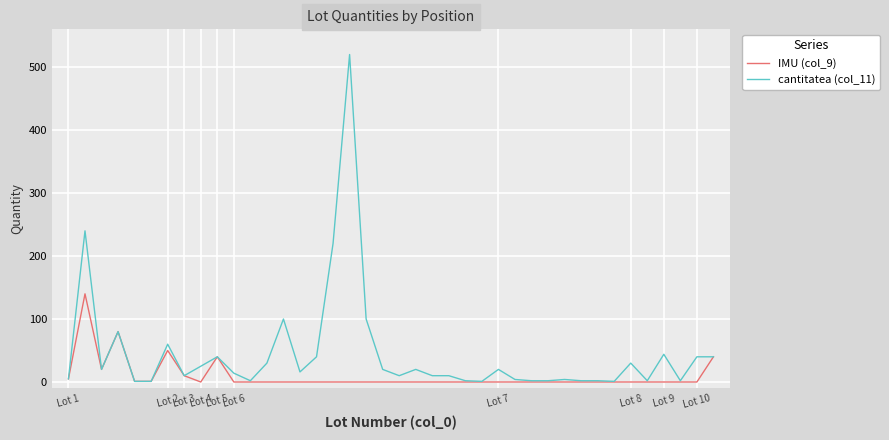

Which series has the largest total across all categories?

cantitatea (col_11)